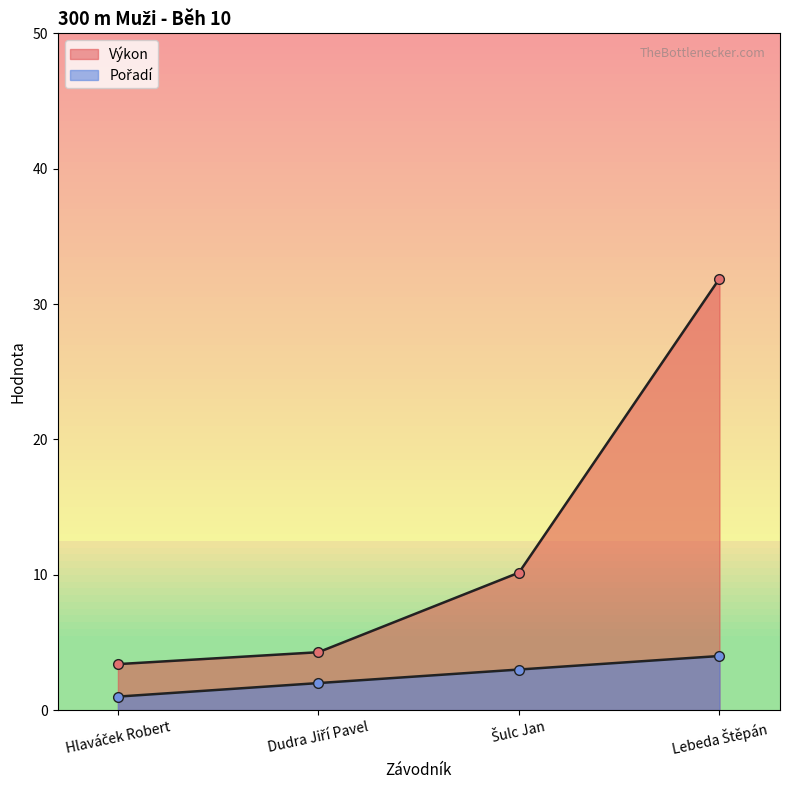

List the labels in order of Pořadí value, largest first.

Lebeda Štěpán, Šulc Jan, Dudra Jiří Pavel, Hlaváček Robert